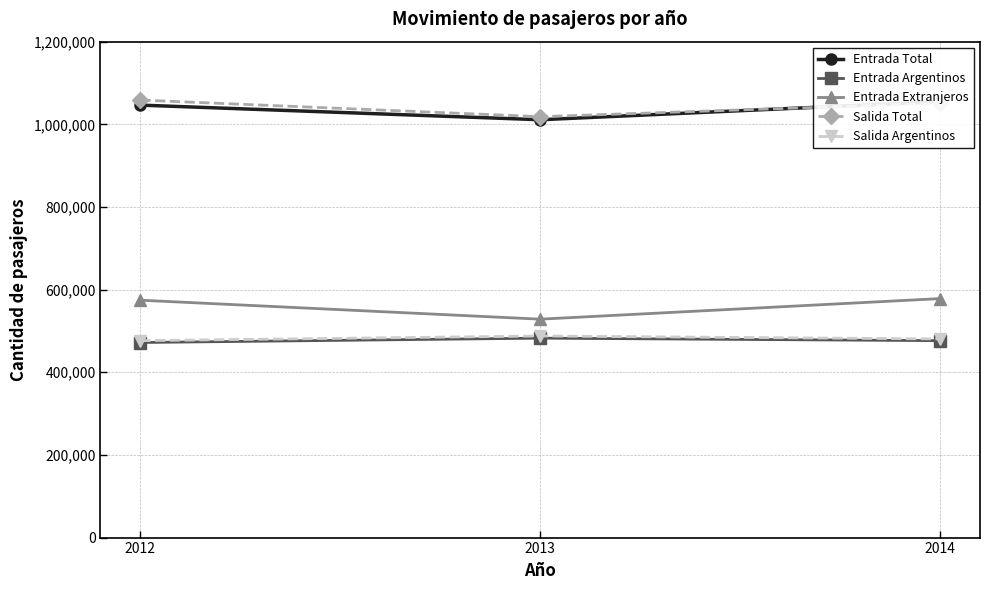

Which category has the lowest value in the Salida Total series?

2013